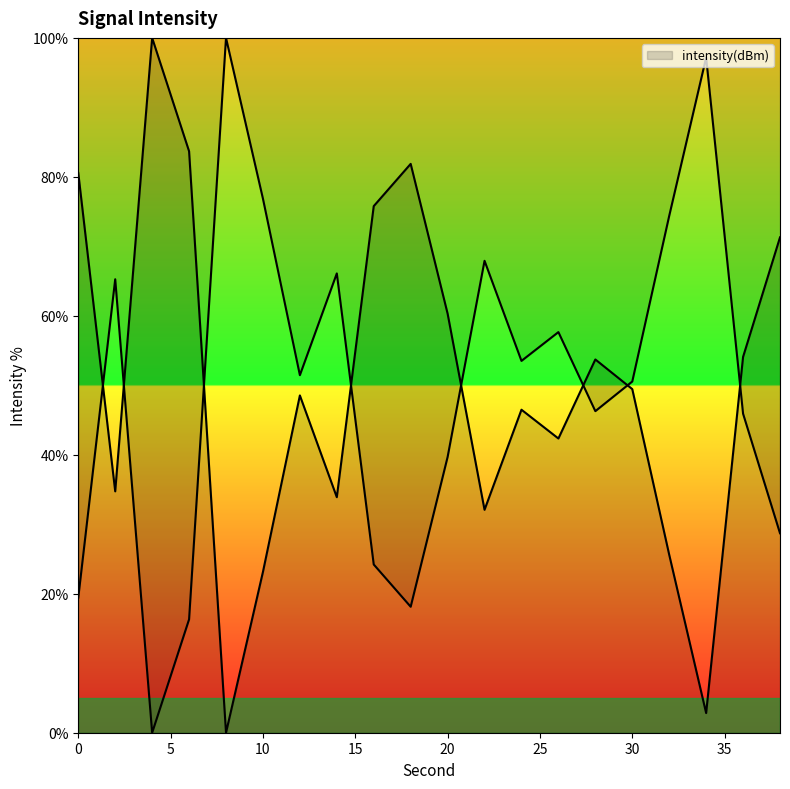

Rank the categories by value from highest to lowest.

4, 6, 18, 0, 16, 38, 20, 36, 28, 30, 12, 24, 26, 2, 14, 22, 32, 10, 34, 8